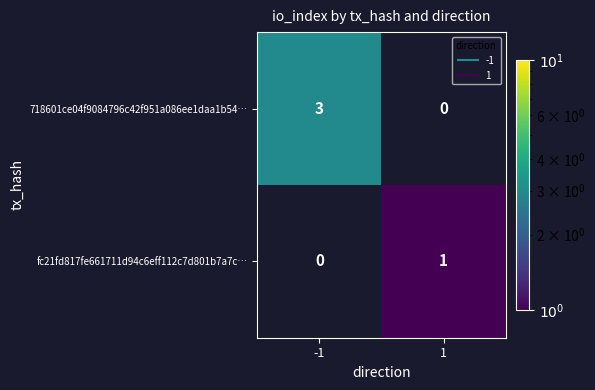

At which category is the sum across all series the highest?

-1